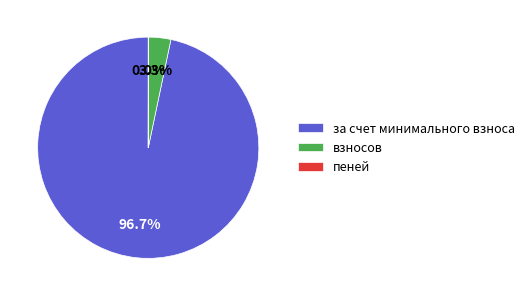

What percentage is NOT represented by взносов?

96.7%